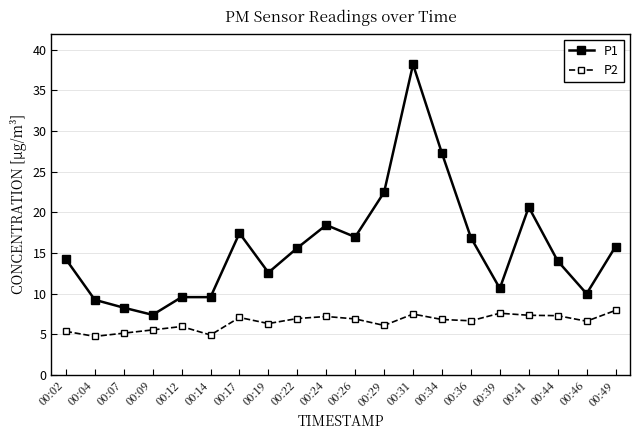

At which category does P2 reach its first local valley?

00:04